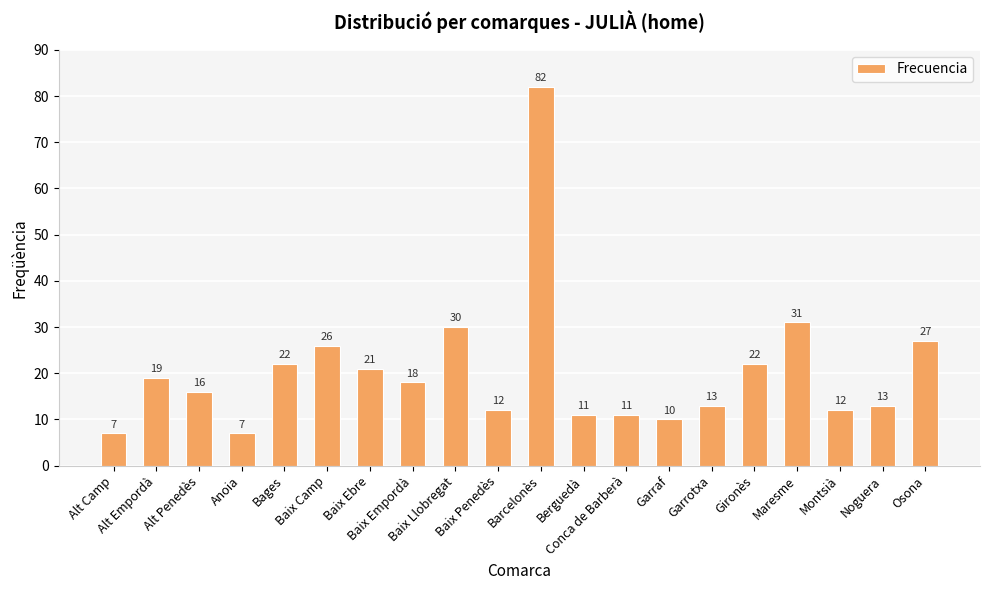

What is the value of the 10th bar from the left?

12